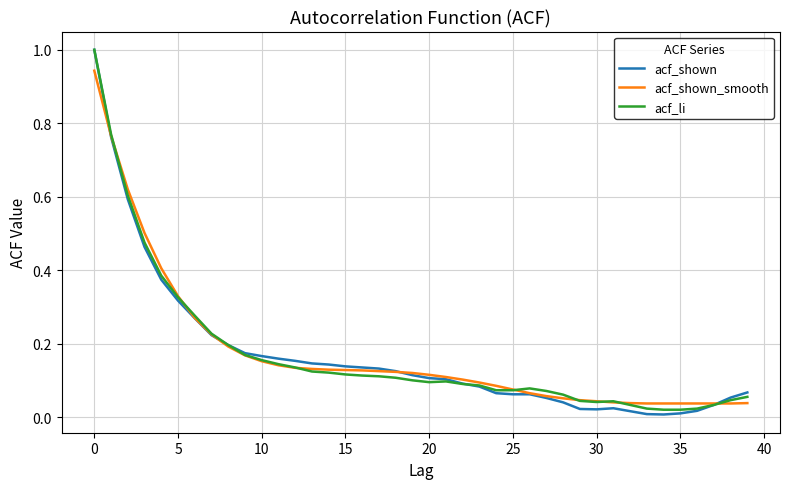

What is the greatest value displayed?

1.0